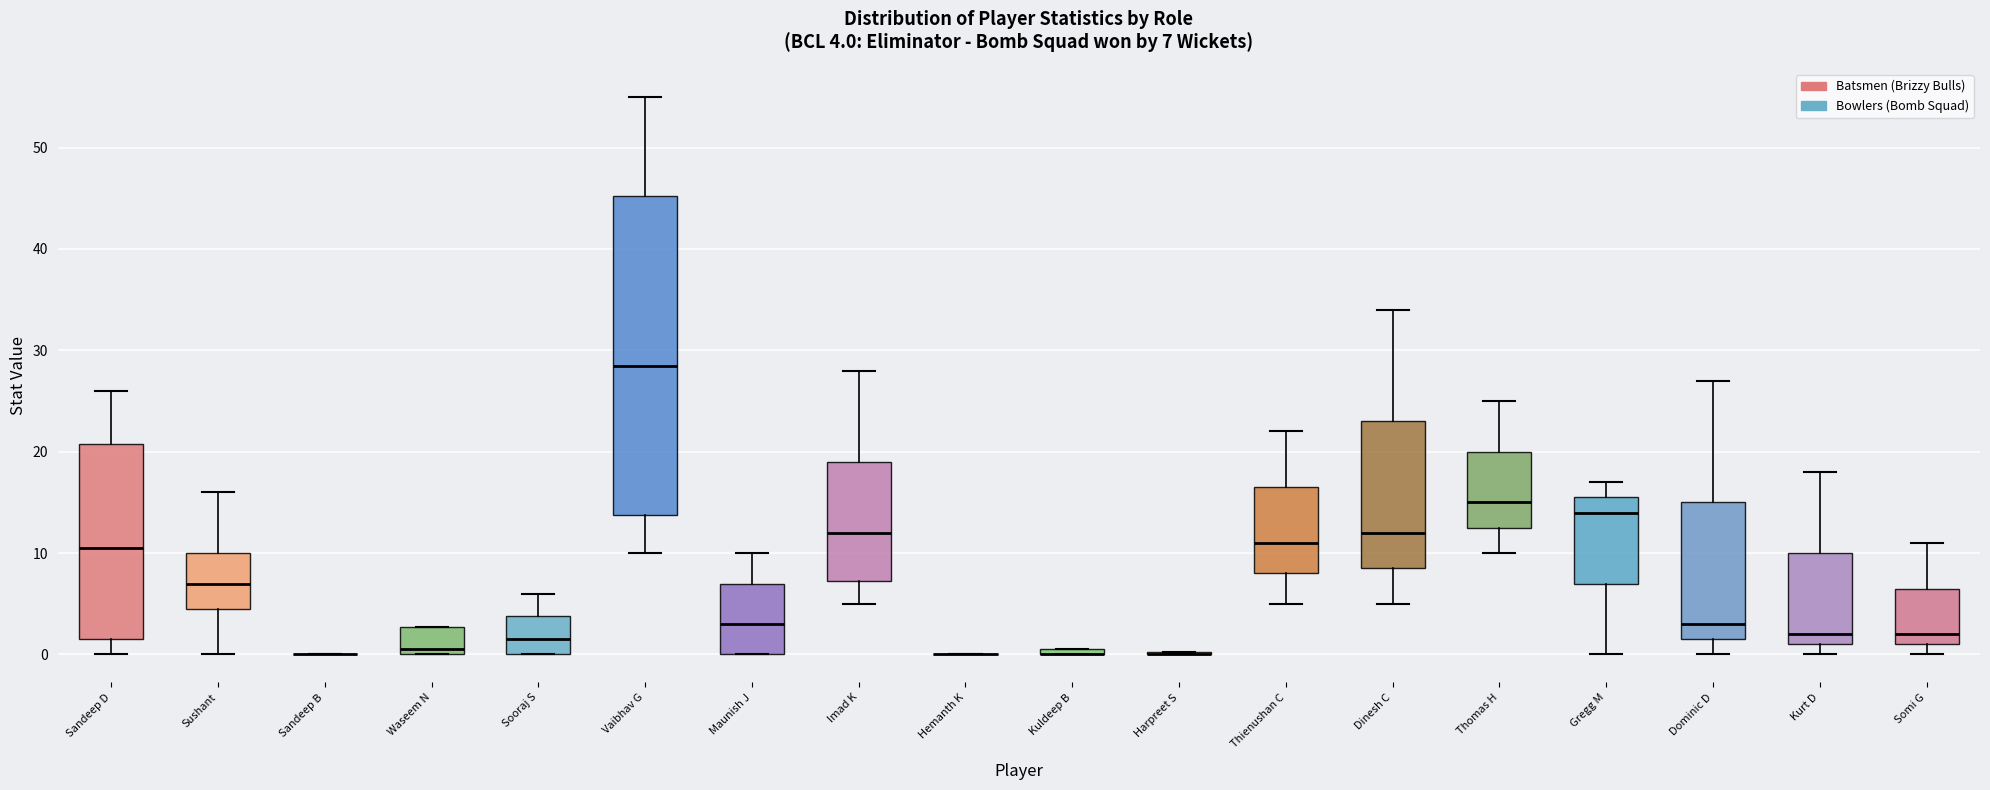

Which box is the tallest, from its lower edge to its upper edge?

Vaibhav G